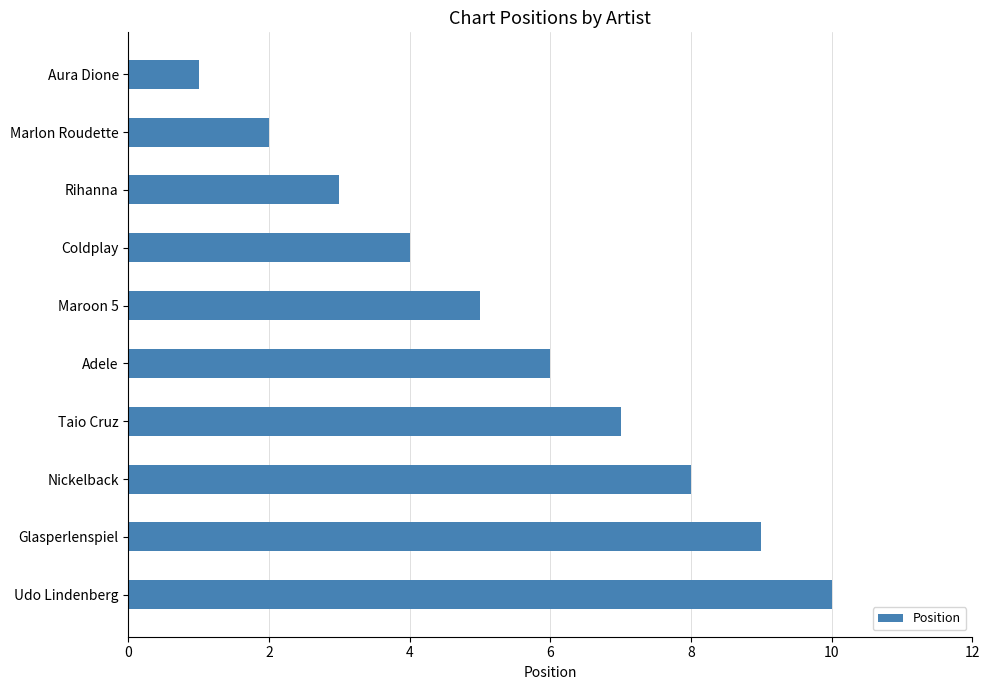

How many data points are less than 6?

5